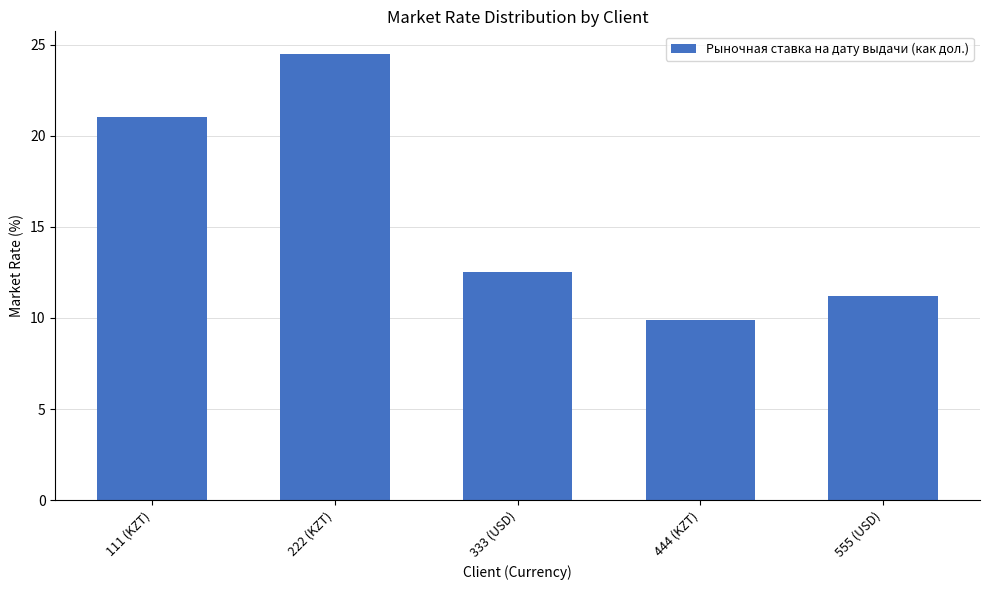

What is the difference between the maximum and minimum values?

14.6